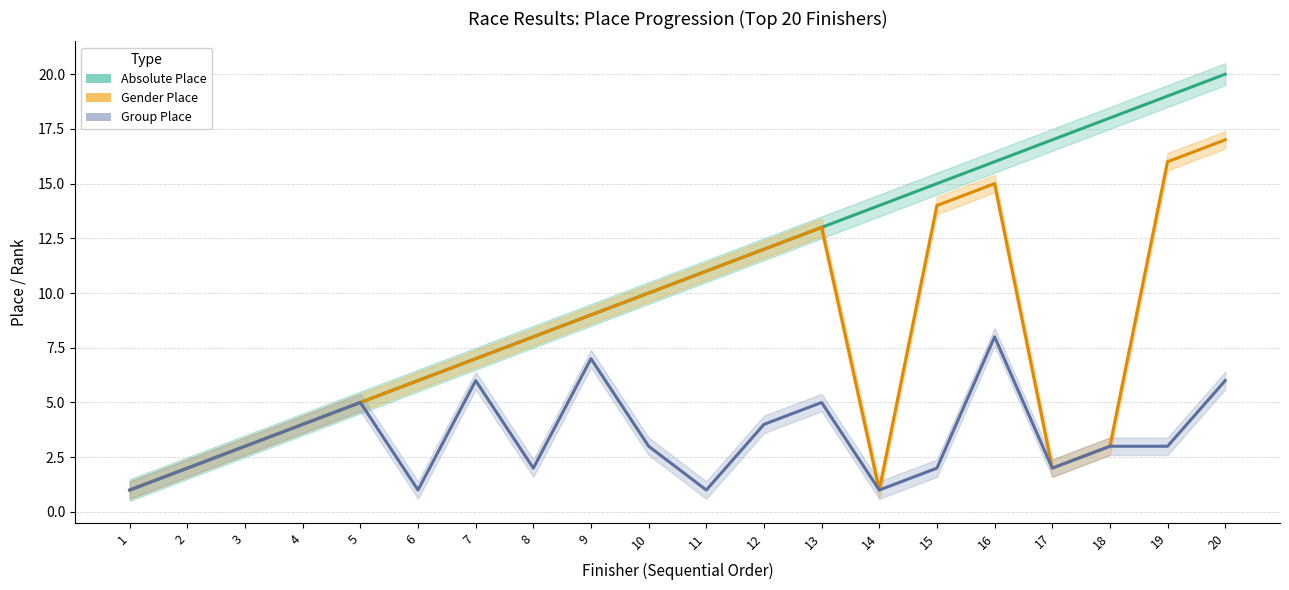

The Group Place series shows 1 at 1. True or false?

True